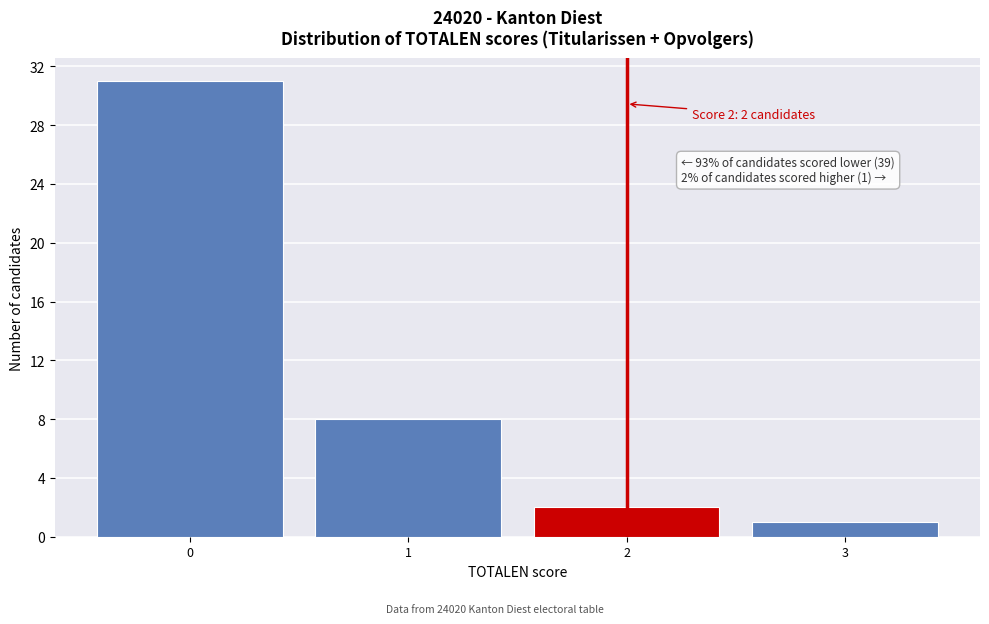

Reading right to left, extract all data points from this chart.

3=1	2=2	1=8	0=31